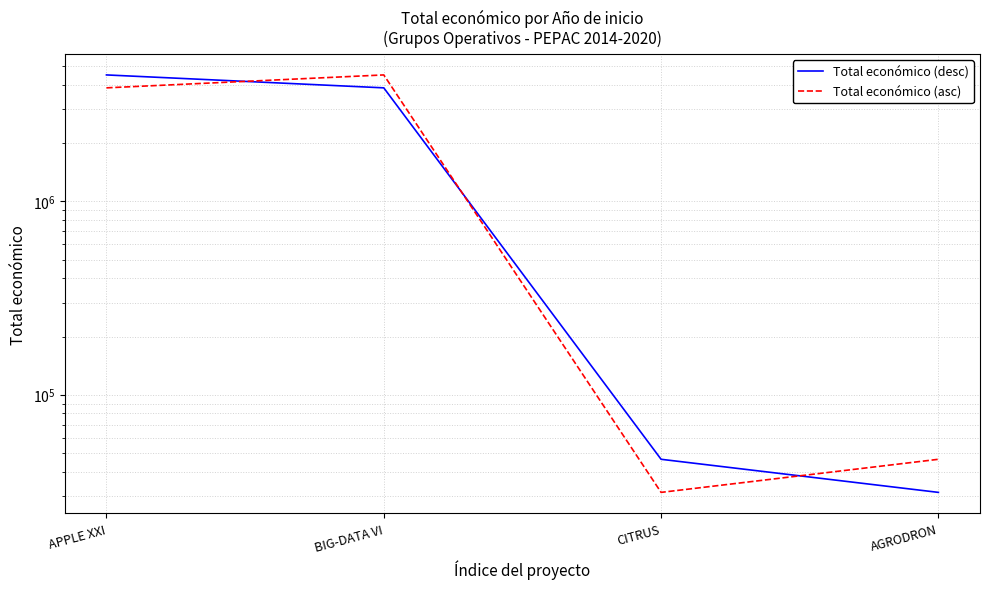

Where is the first local minimum for Total económico (asc)?

CITRUS